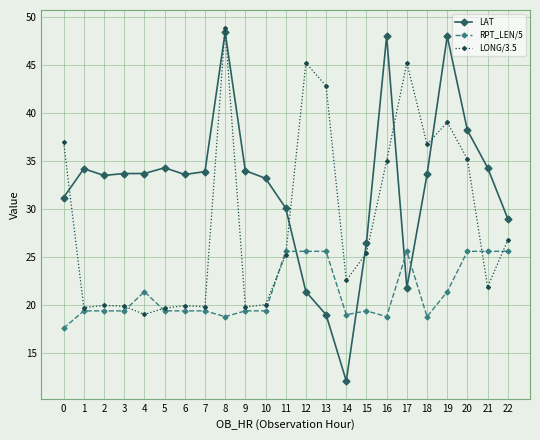

The value of RPT_LEN/5 at 2 is 33.7. True or false?

False